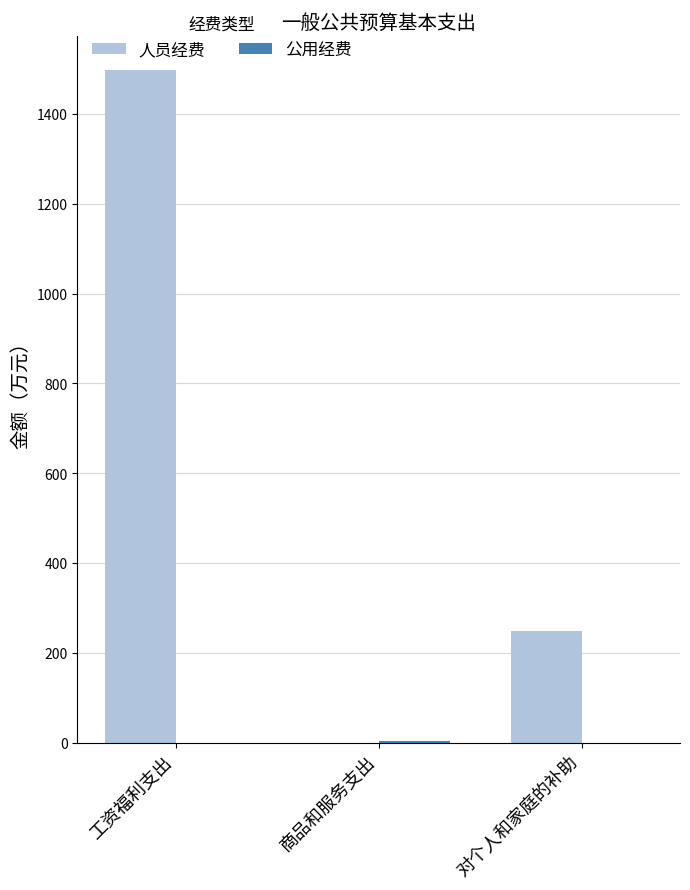

How many data points in 人员经费 are above 248?

2